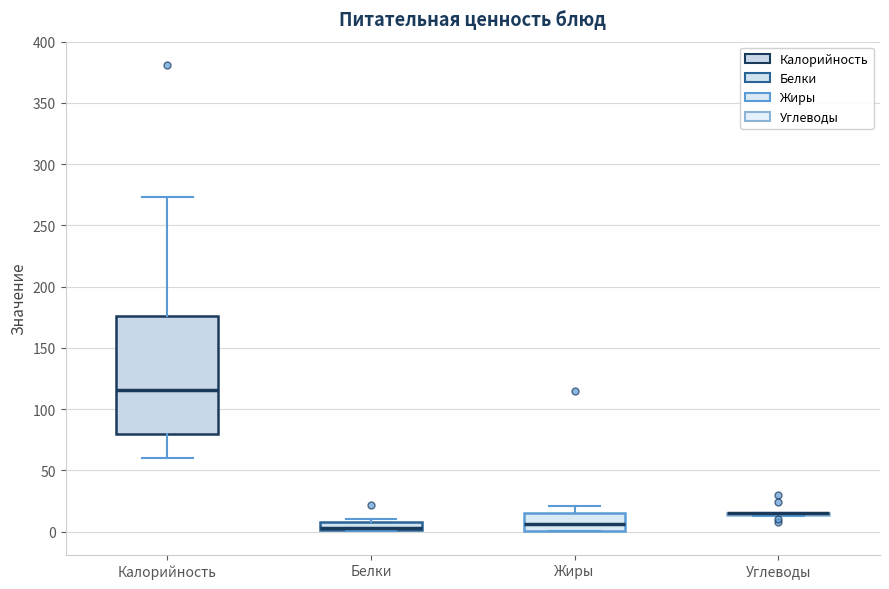

Where is the lower edge of the box for Белки on the y-axis? The values are not printed on the chart, so give them approximately, as read against the axis.

0